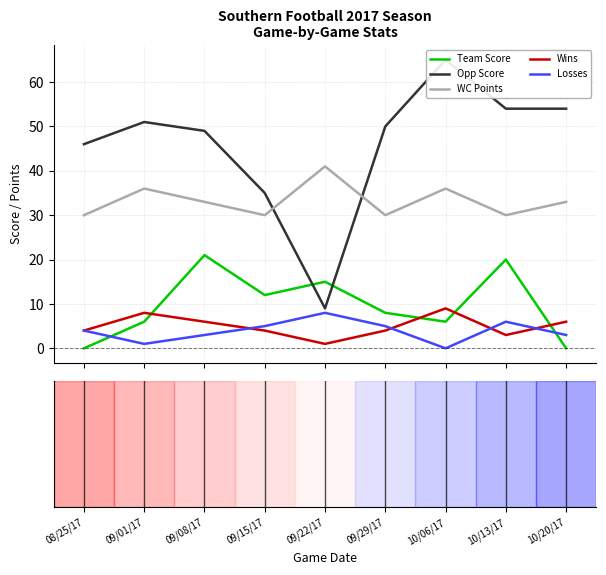

How many interior local peaks does the Losses series have?

2